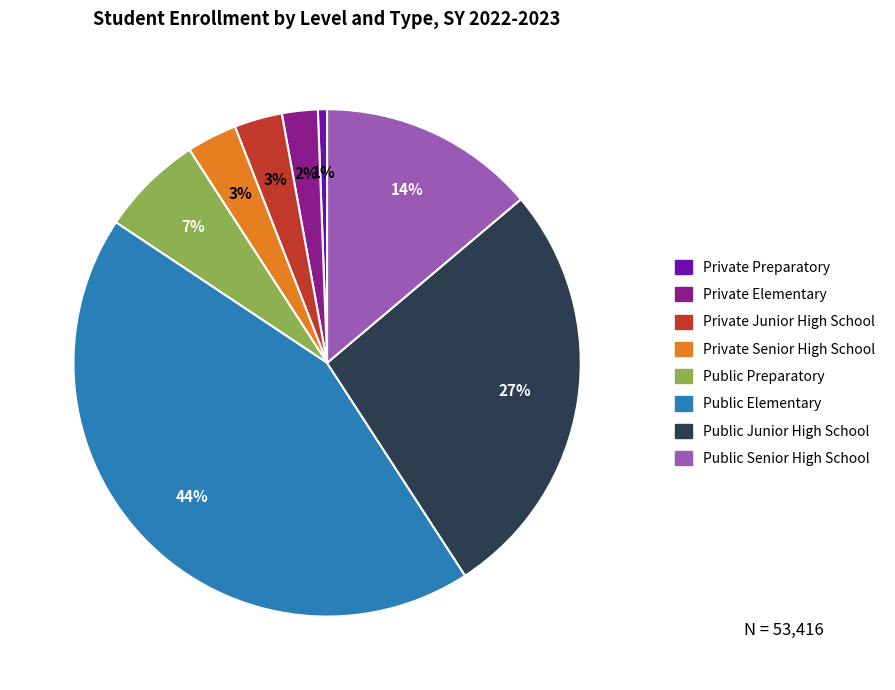

To the nearest percent, what portion does Private Elementary represent?

2%